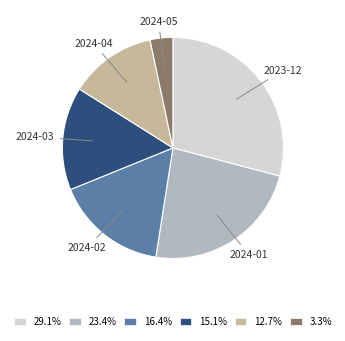

What is the ratio of the value at 16.4% to the value at 15.1%?

1.1